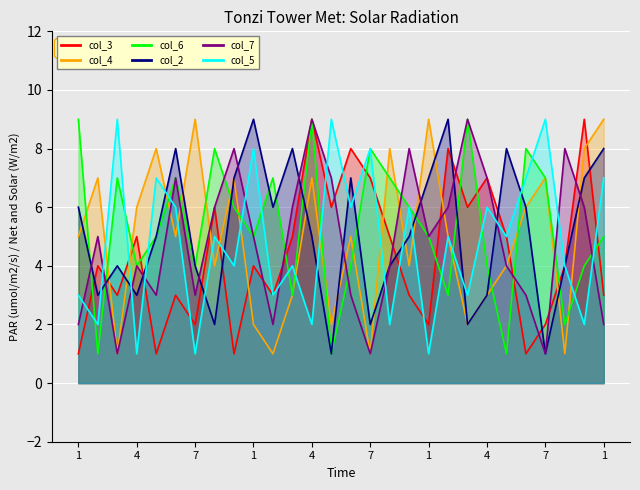

What is the sum of all col_4 values?

139